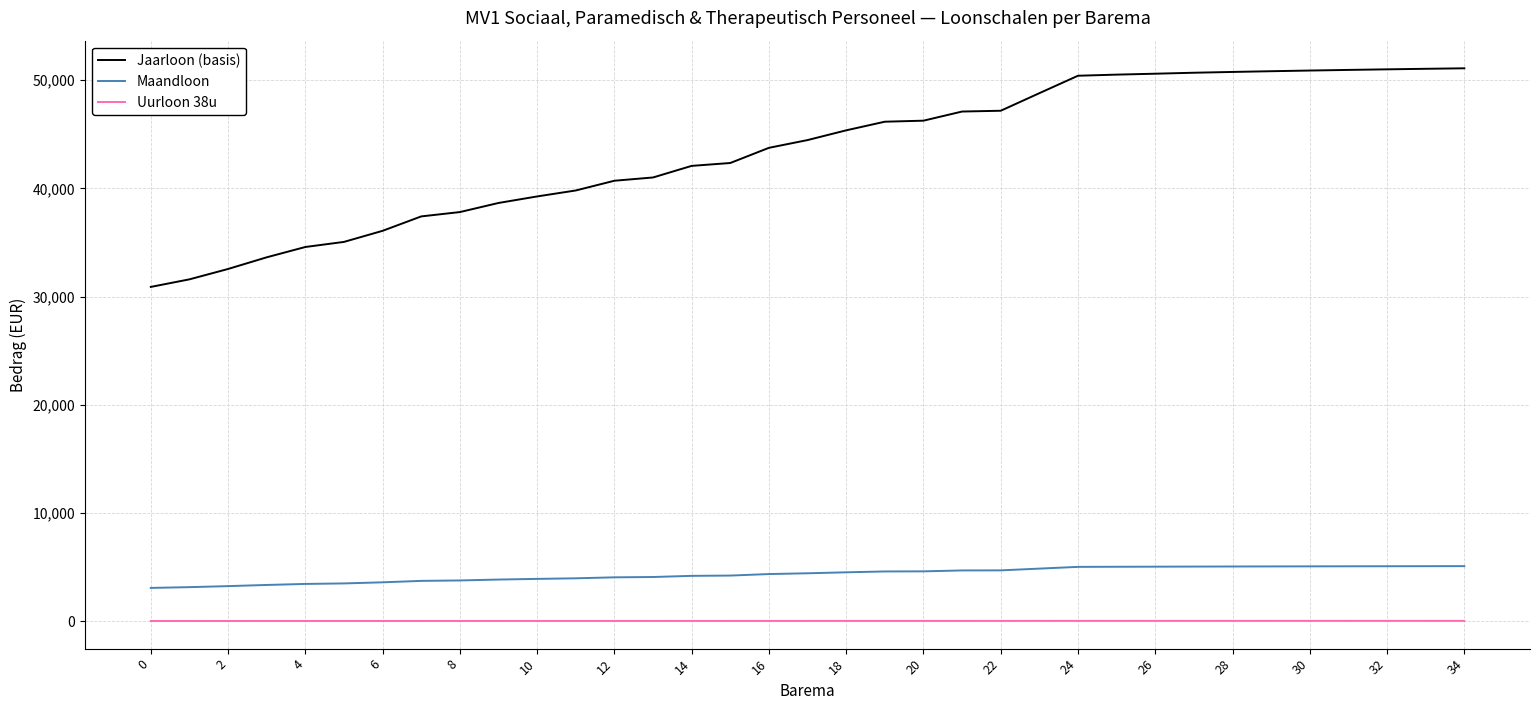

Which series has the largest total across all categories?

Jaarloon (basis)